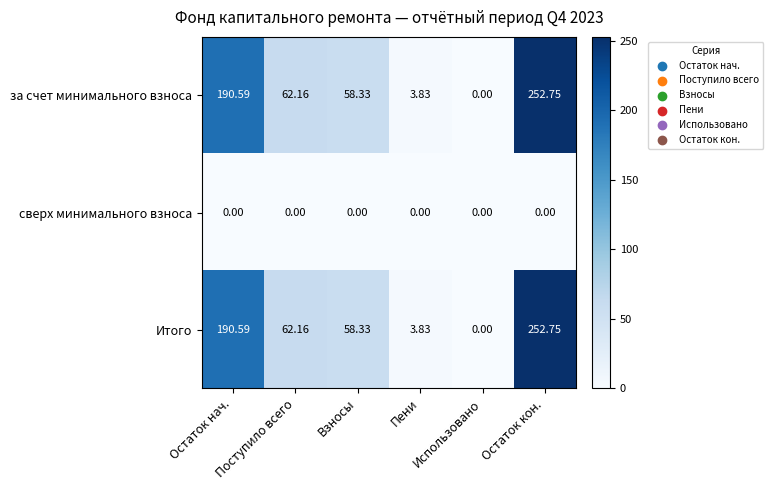

At which category does the chart reach its peak across all series?

Остаток кон.